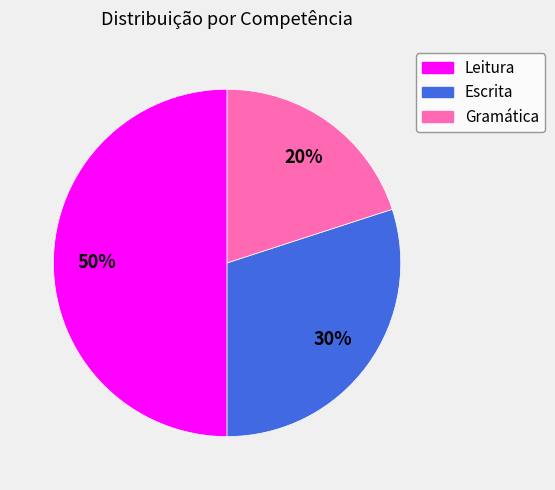

To the nearest percent, what is the average slice percentage?

33%